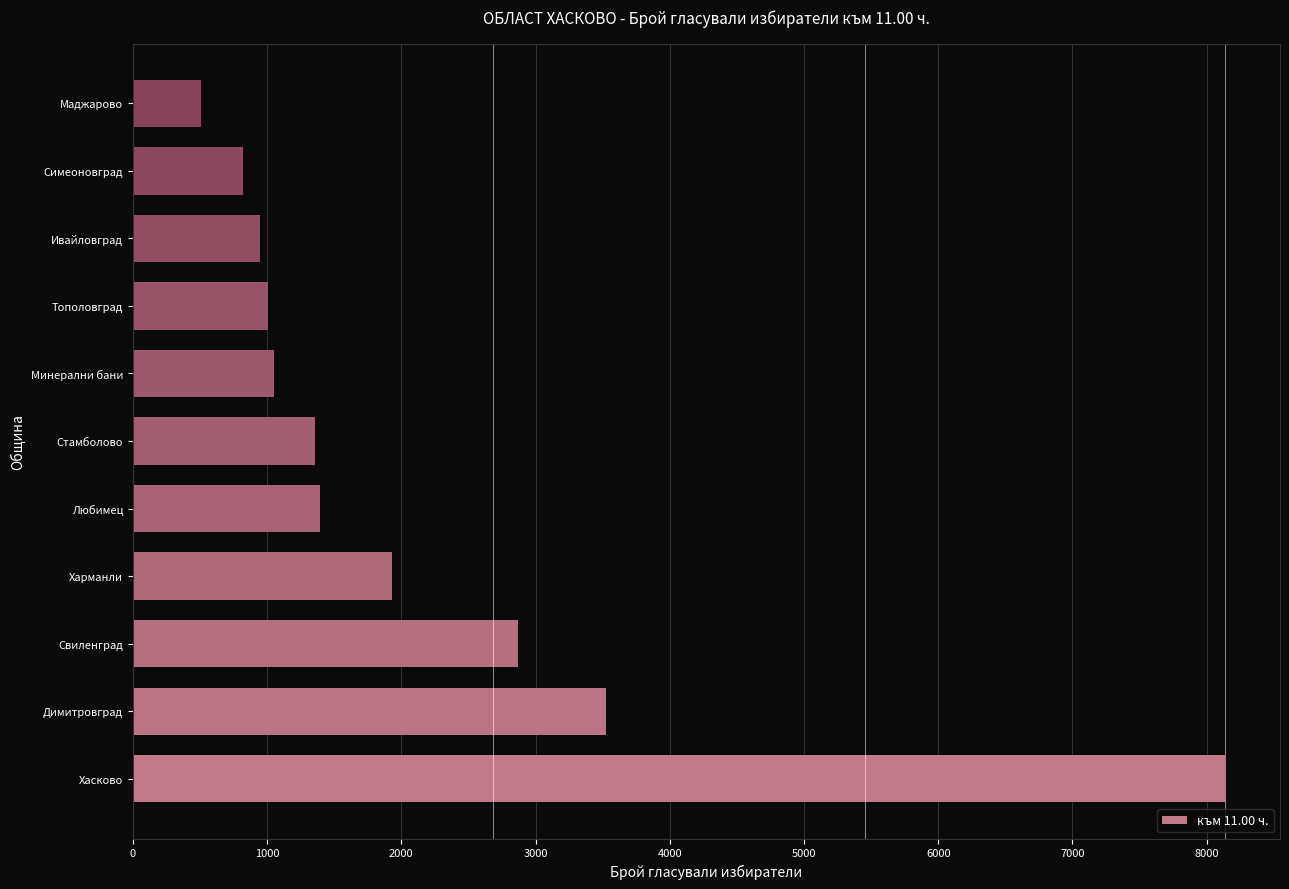

True or false: the data shows 309 at Ивайловград.

False